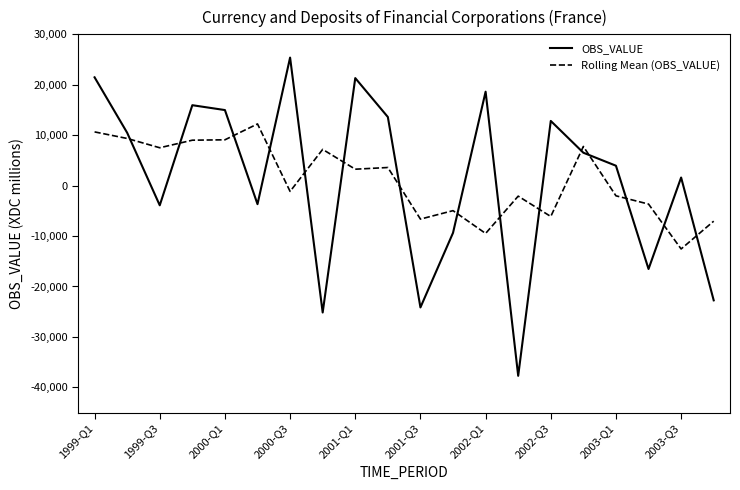

Rank the series by their maximum value, from lowest to highest.

Rolling Mean (OBS_VALUE), OBS_VALUE